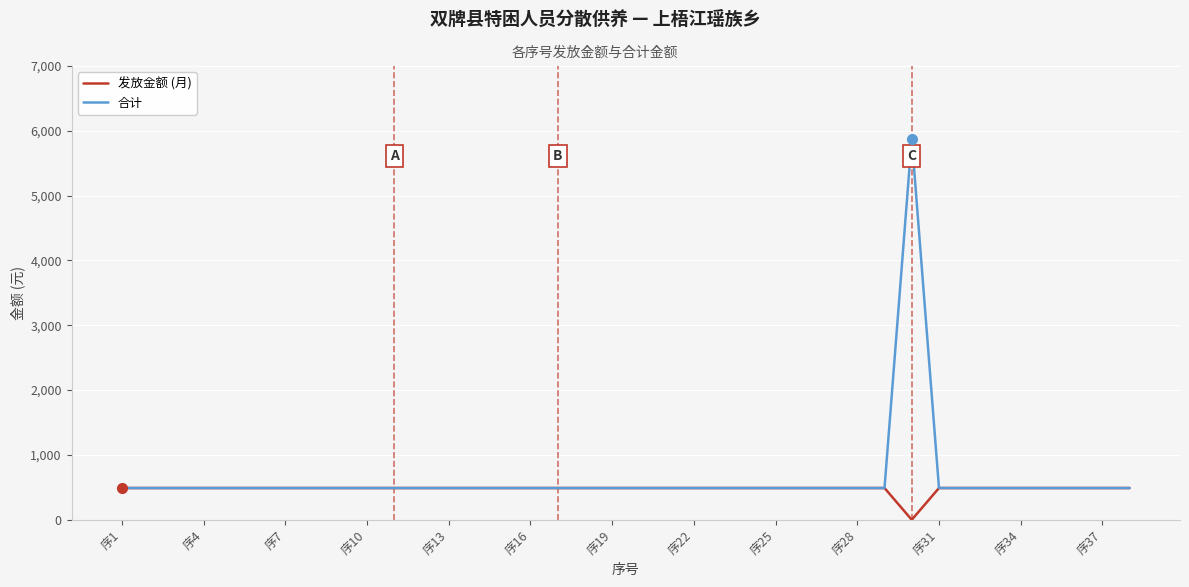

Rank the series by their maximum value, from lowest to highest.

发放金额 (月), 合计